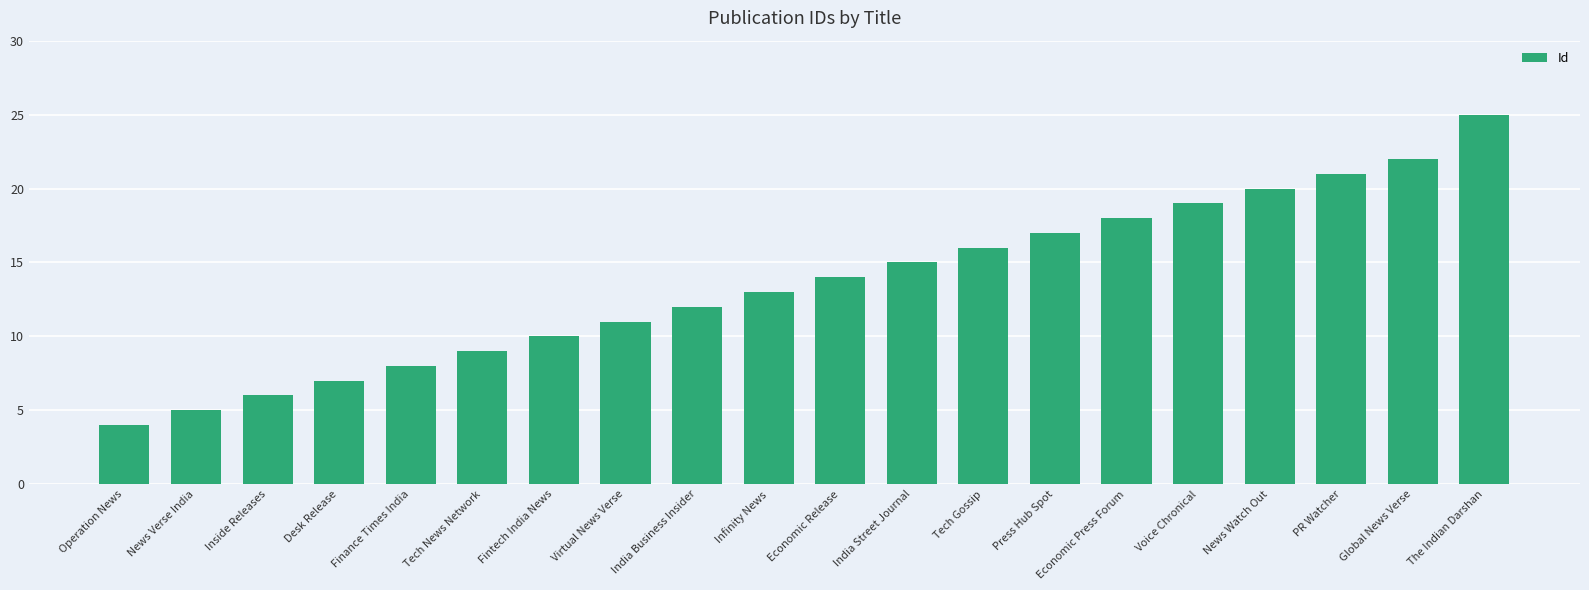

What is the difference between the values at Tech Gossip and Voice Chronical?

3